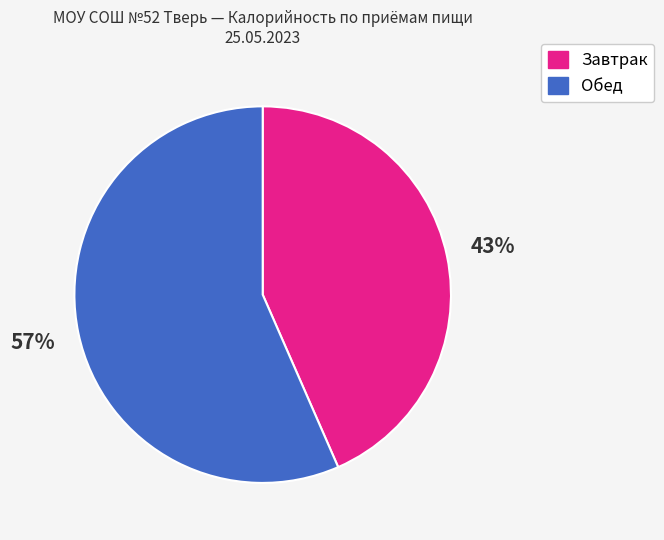

True or false: Завтрак accounts for 43% of the total.

True